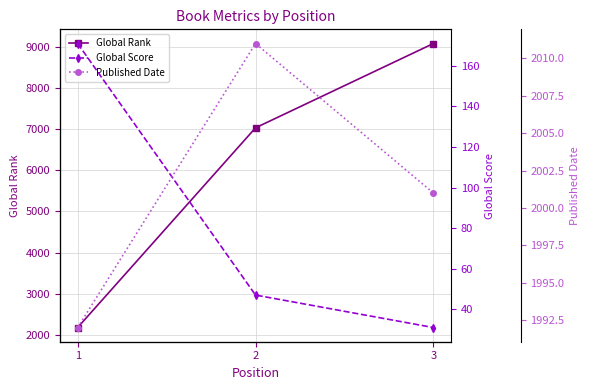

What is the difference between the highest and lowest values at 2?

6992